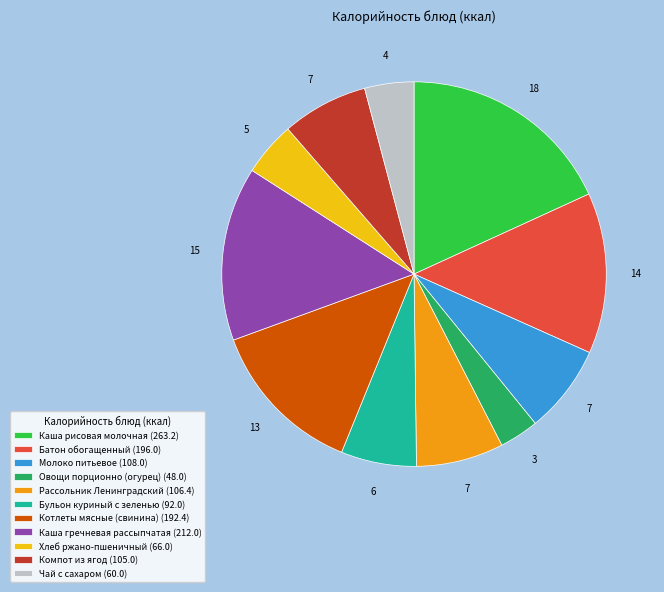

Approximately how many times larger is the value at Котлеты мясные (свинина) (192.4) compared to Хлеб ржано-пшеничный (66.0)?

2.9